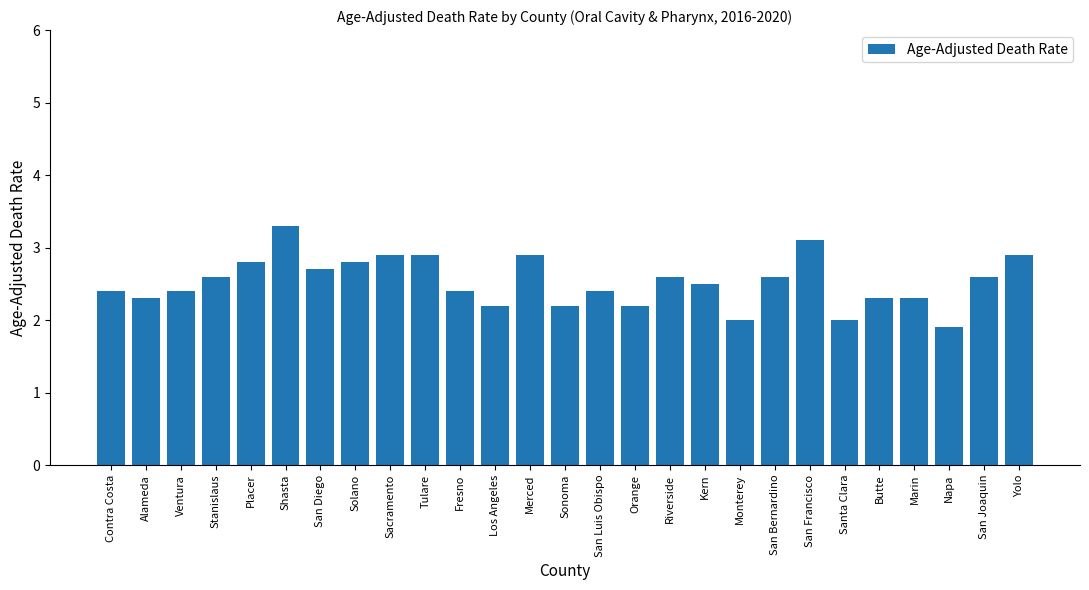

What is the difference between the second highest and second lowest values?

1.1